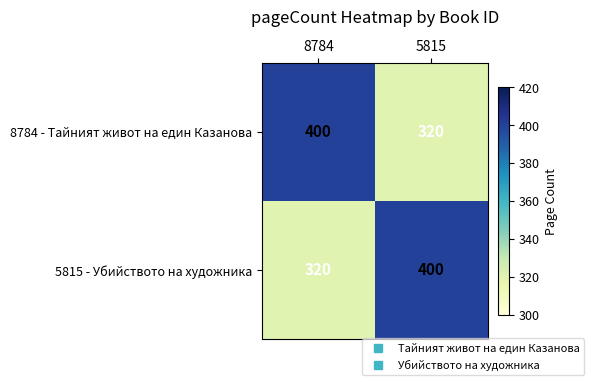

Reading right to left, what are all the values shown in this chart?

8784 - Тайният живот на един Казанова: 5815=320	8784=400
5815 - Убийството на художника: 5815=400	8784=320